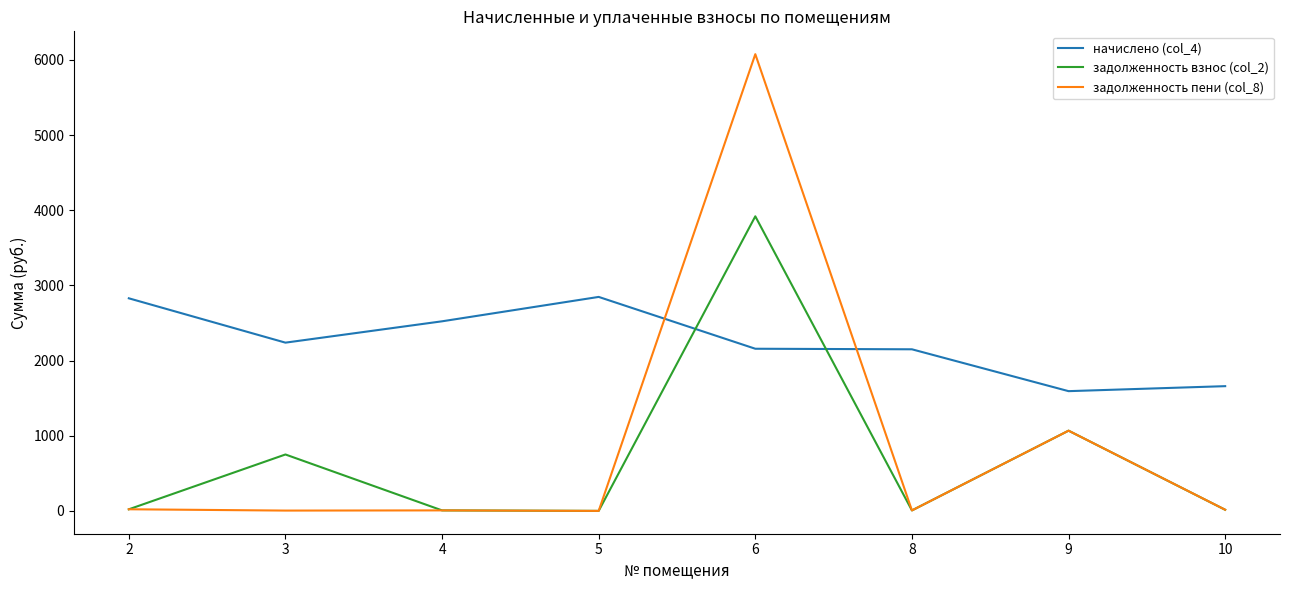

Which series ends up on top after the final intersection of задолженность пени (col_8) and начислено (col_4)?

начислено (col_4)